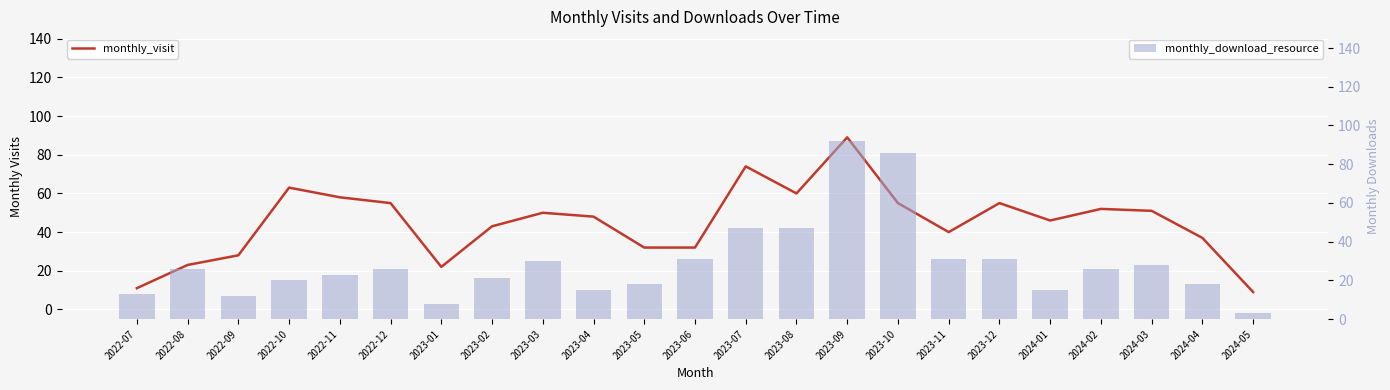

What is the sum of the monthly_download_resource values at 2022-12 and 2023-04?

41